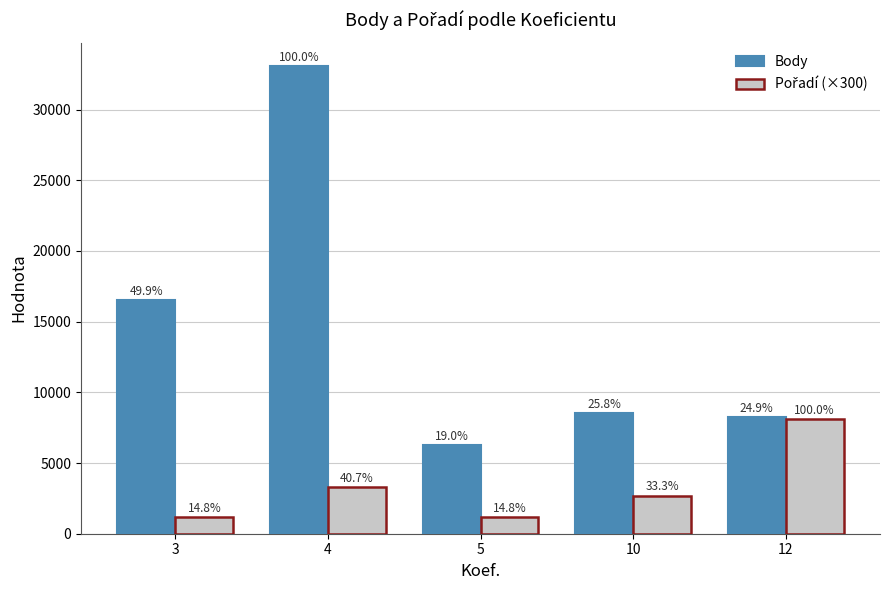

Does the chart contain any negative values?

No